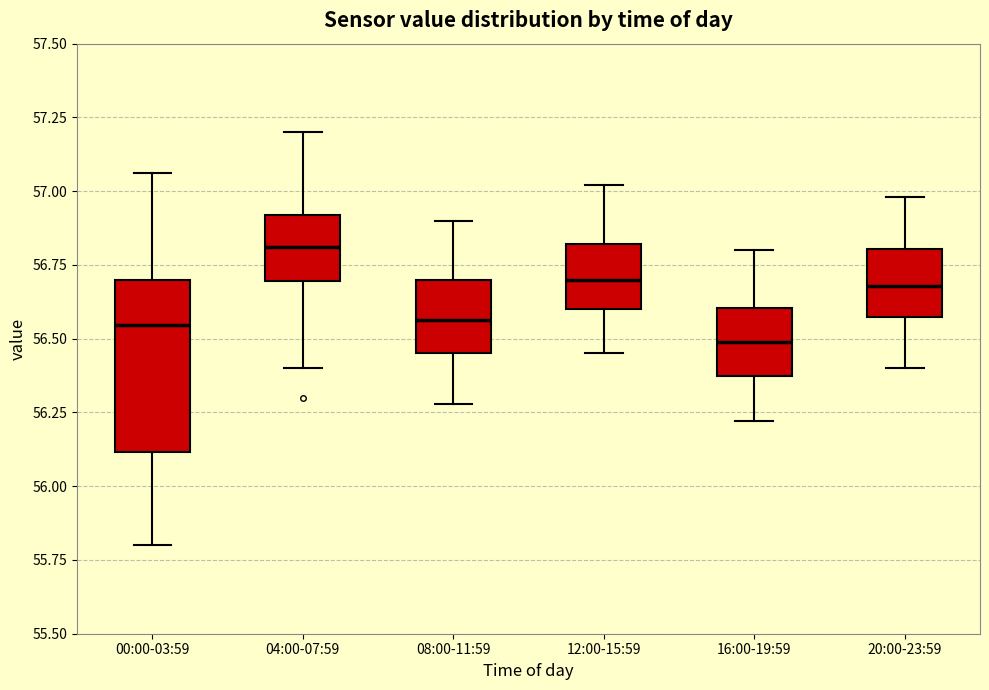

Reading left to right, transcribe this box plot: for each box, give where its median line is, the range the box spans, and where its two whiskers end, as read against the y-axis. The values are not printed on the chart, so give them approximately, as read against the axis.

00:00-03:59: median 56.55, box 56.10 to 56.70, whiskers 55.80 to 57.05
04:00-07:59: median 56.80, box 56.70 to 56.90, whiskers 56.40 to 57.20
08:00-11:59: median 56.55, box 56.45 to 56.70, whiskers 56.30 to 56.90
12:00-15:59: median 56.70, box 56.60 to 56.80, whiskers 56.45 to 57.00
16:00-19:59: median 56.50, box 56.35 to 56.60, whiskers 56.20 to 56.80
20:00-23:59: median 56.70, box 56.55 to 56.80, whiskers 56.40 to 57.00